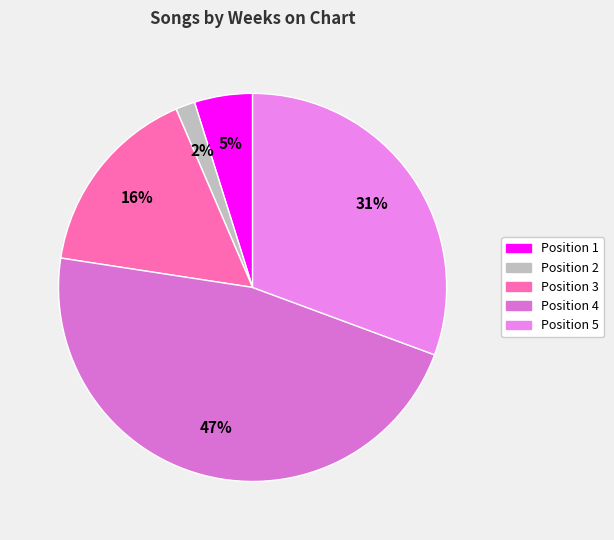

Count the number of slices in the pie.

5